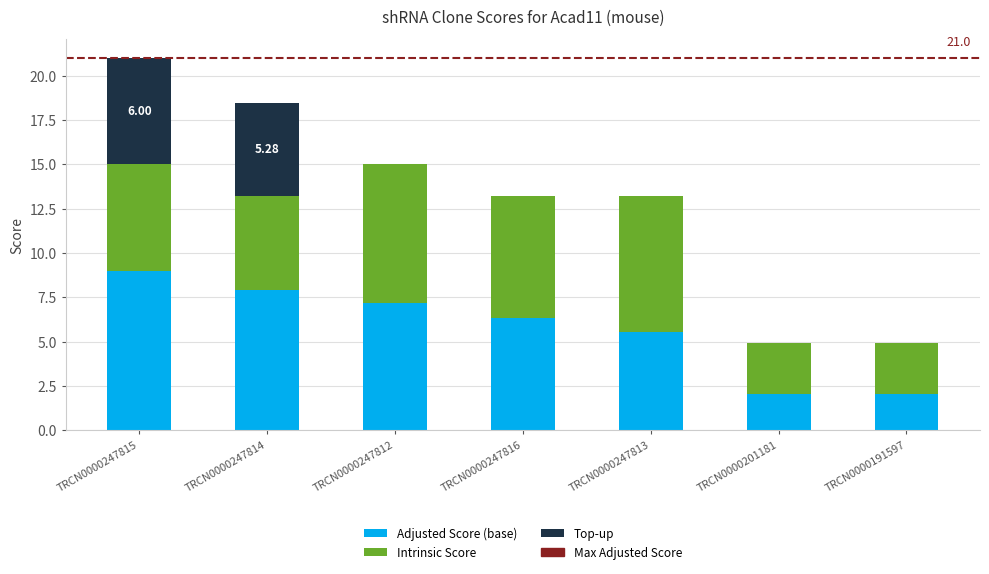

What is the total value across all series at TRCN0000247813?

13.2